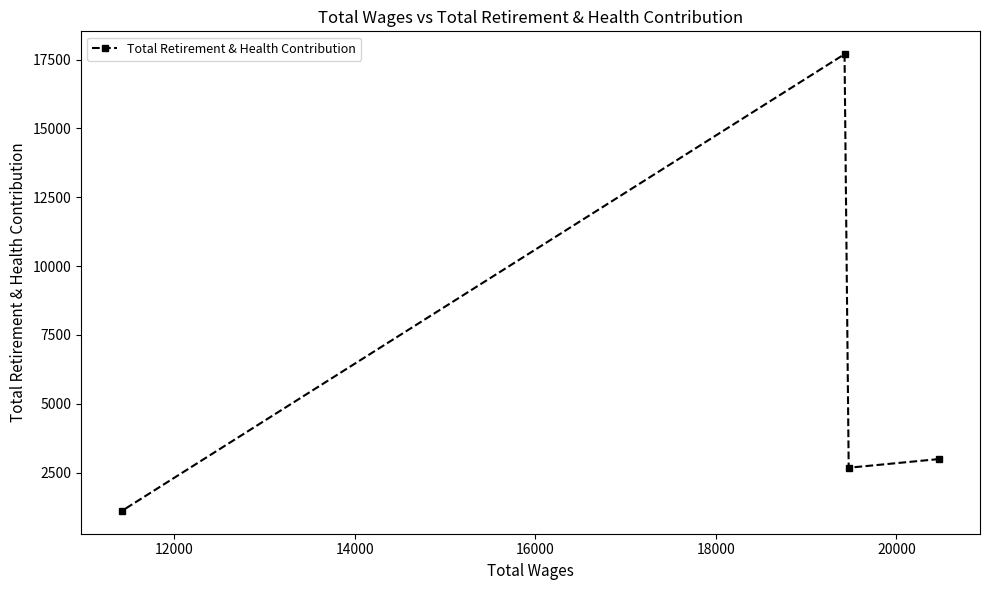

What is the average value?

6116